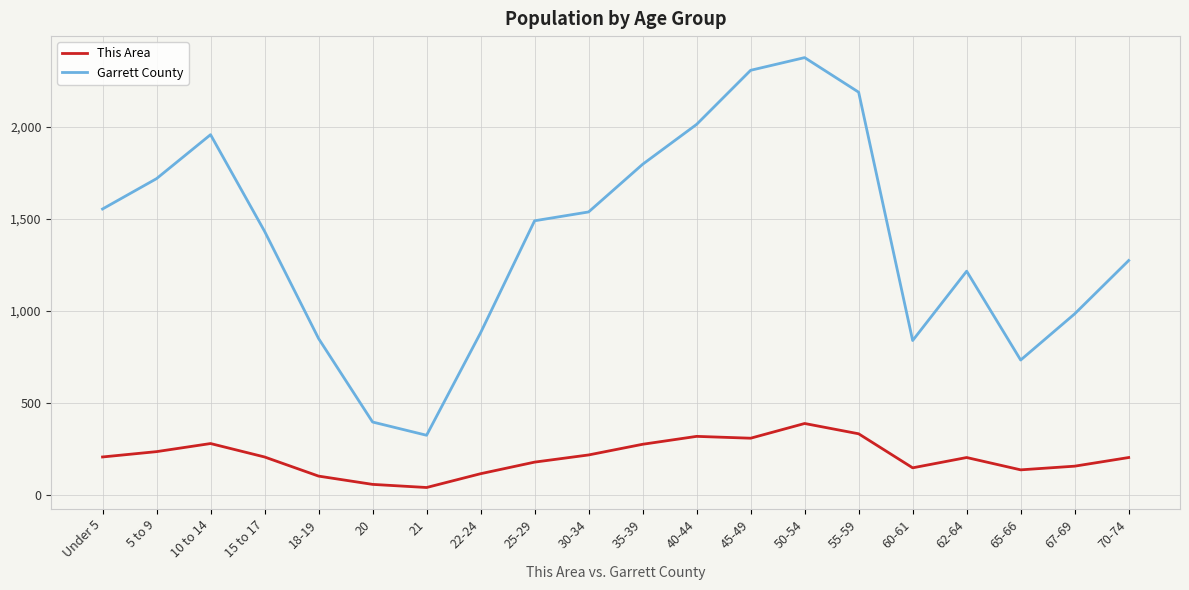

What is the difference between the maximum and second lowest values in the This Area series?

331